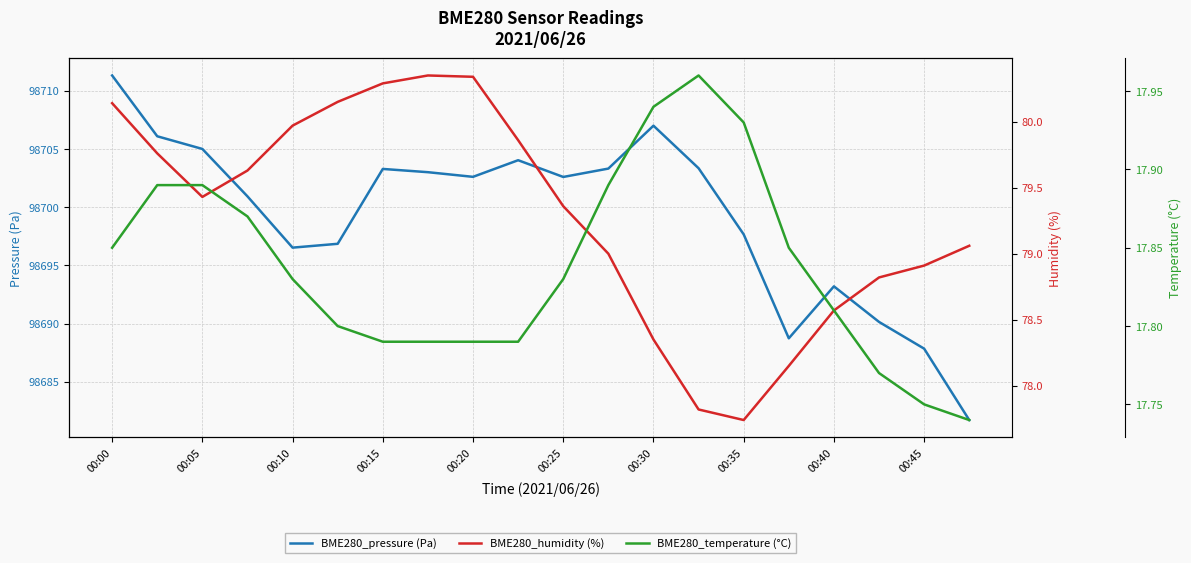

Is it true that BME280_pressure (Pa) equals 66208.0 at 17?

False